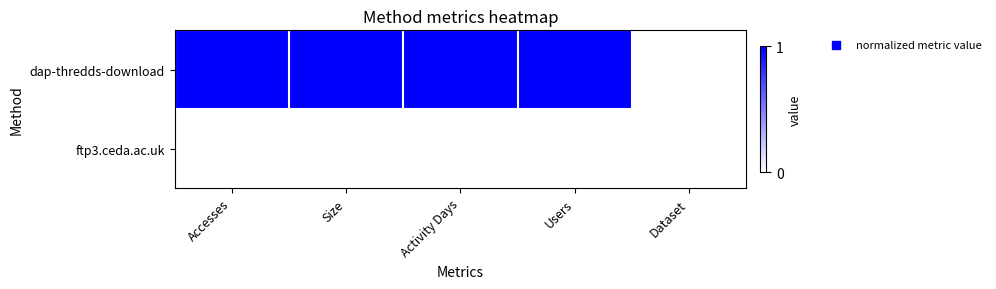

At which category is the sum across all series the highest?

Accesses